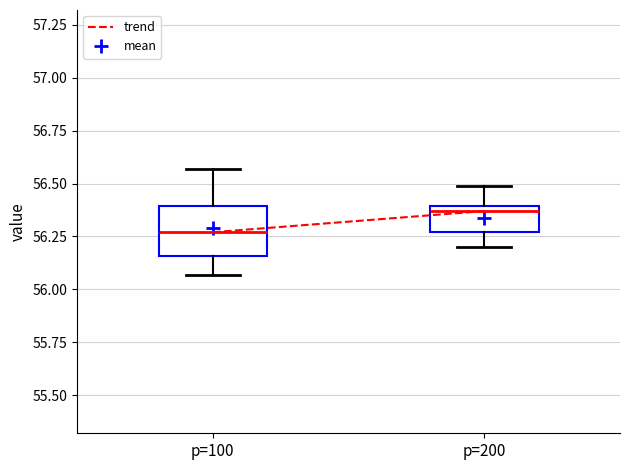

Which box has the lowest median line?

p=100